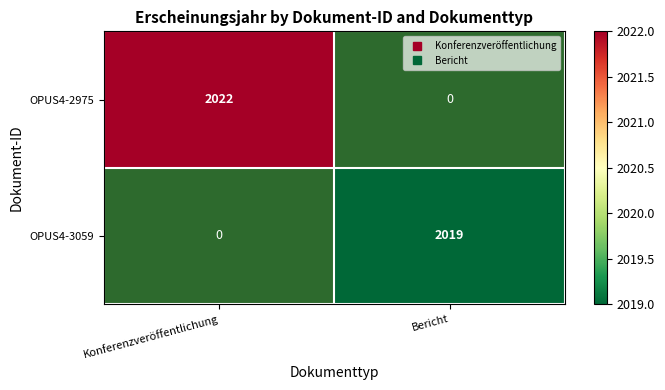

What is the greatest value displayed?

2022.0